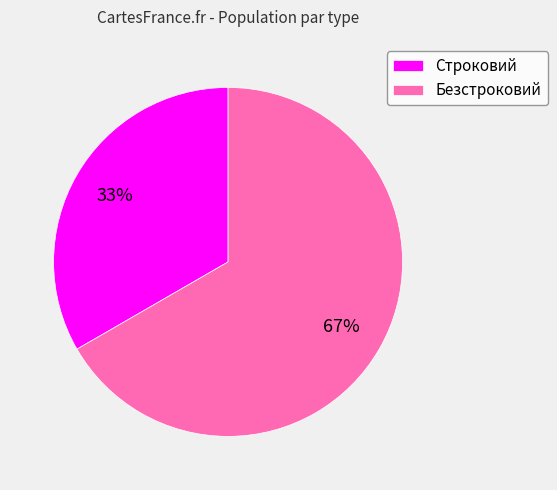

Do Строковий and Безстроковий together represent more than half of the pie?

Yes